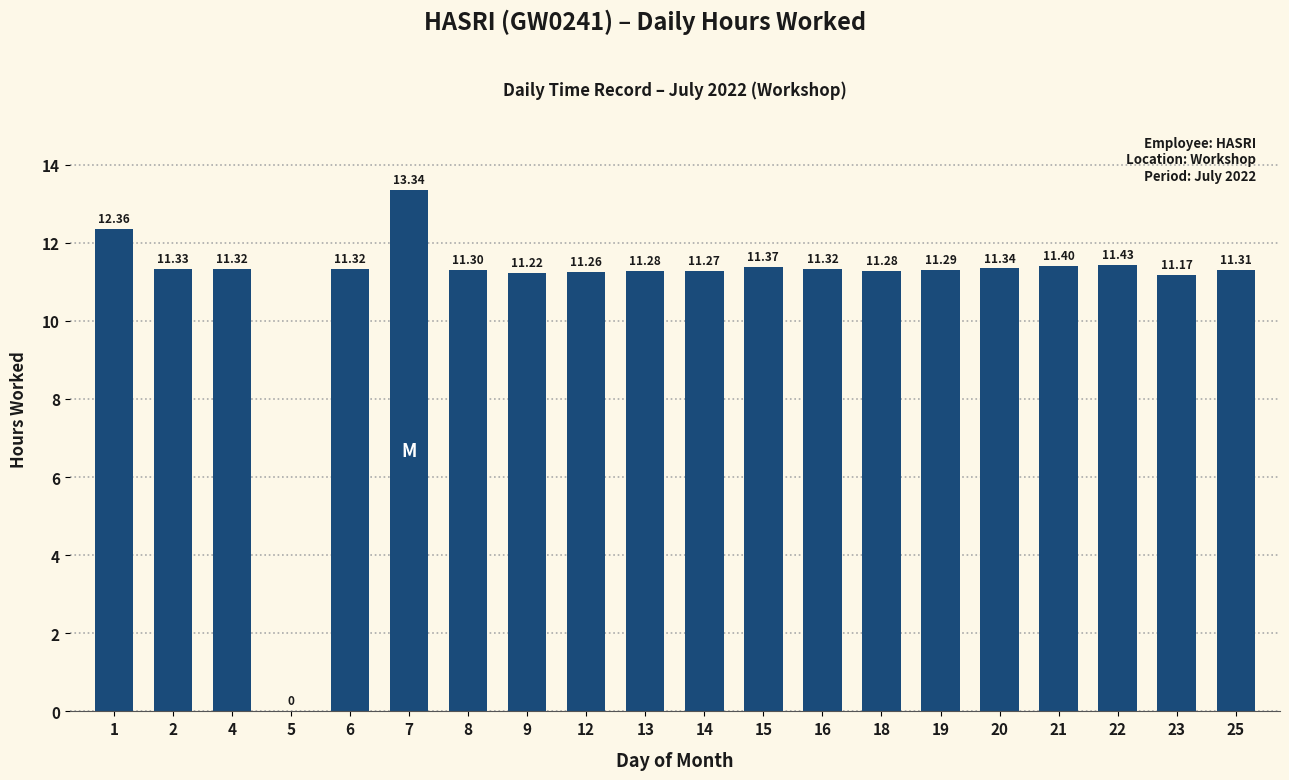

Reading left to right, transcribe all the data shown in this chart.

12.4	11.3	11.3	0.0	11.3	13.3	11.3	11.2	11.3	11.3	11.3	11.4	11.3	11.3	11.3	11.3	11.4	11.4	11.2	11.3